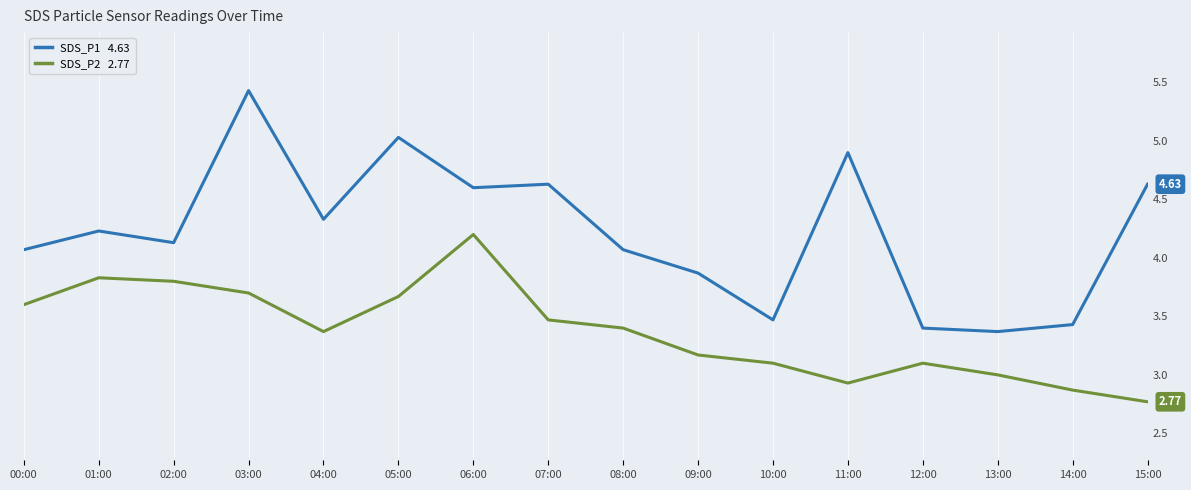

What is the value of the SDS_P2 point at the 13th from the left?

3.1